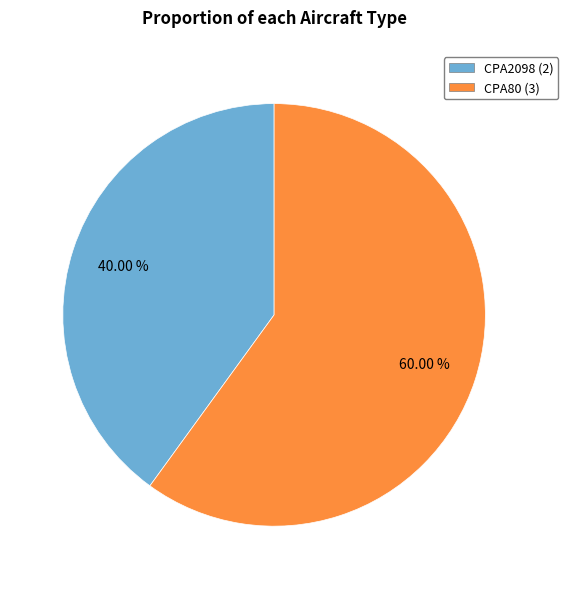

How many segments does this pie chart have?

2